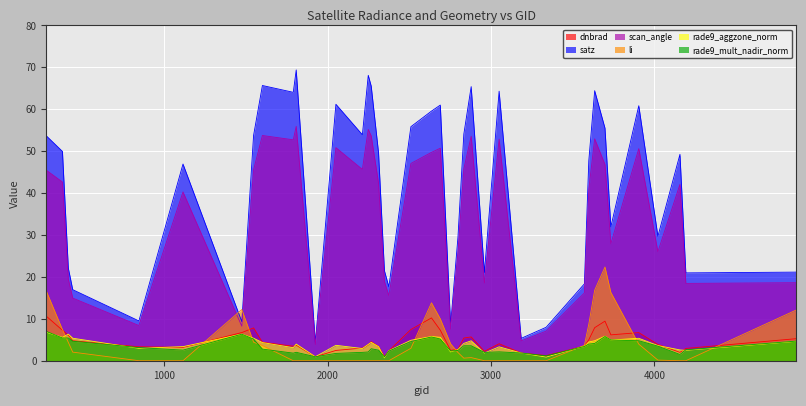

What is the average value of the dnbrad series?

4.7